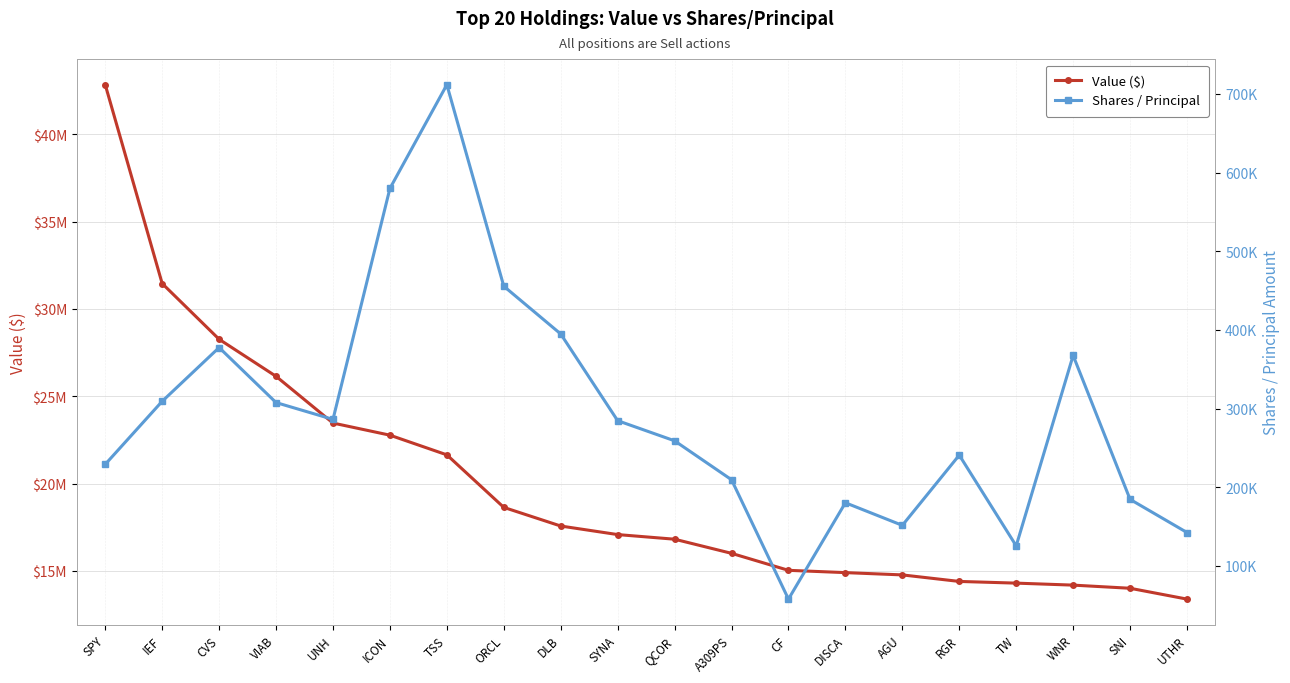

What position from the right is VIAB?

17